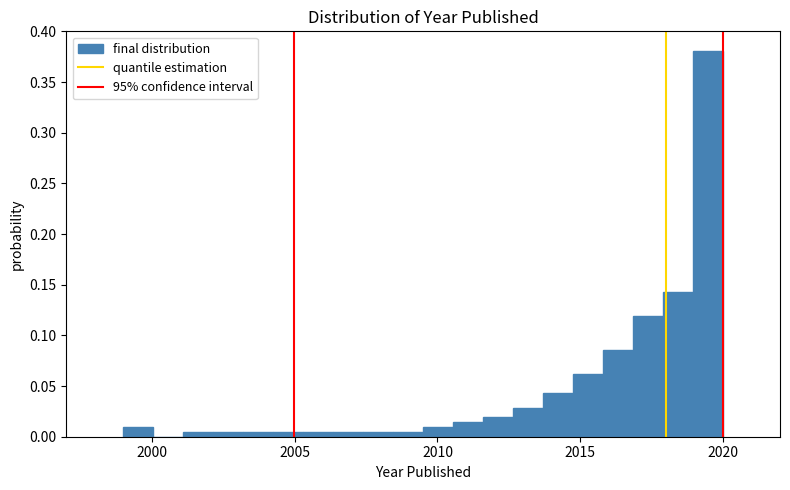

Around what value on the x-axis is the tallest bar? Give the approximate position of its centre, as read against the axis.

2019.5